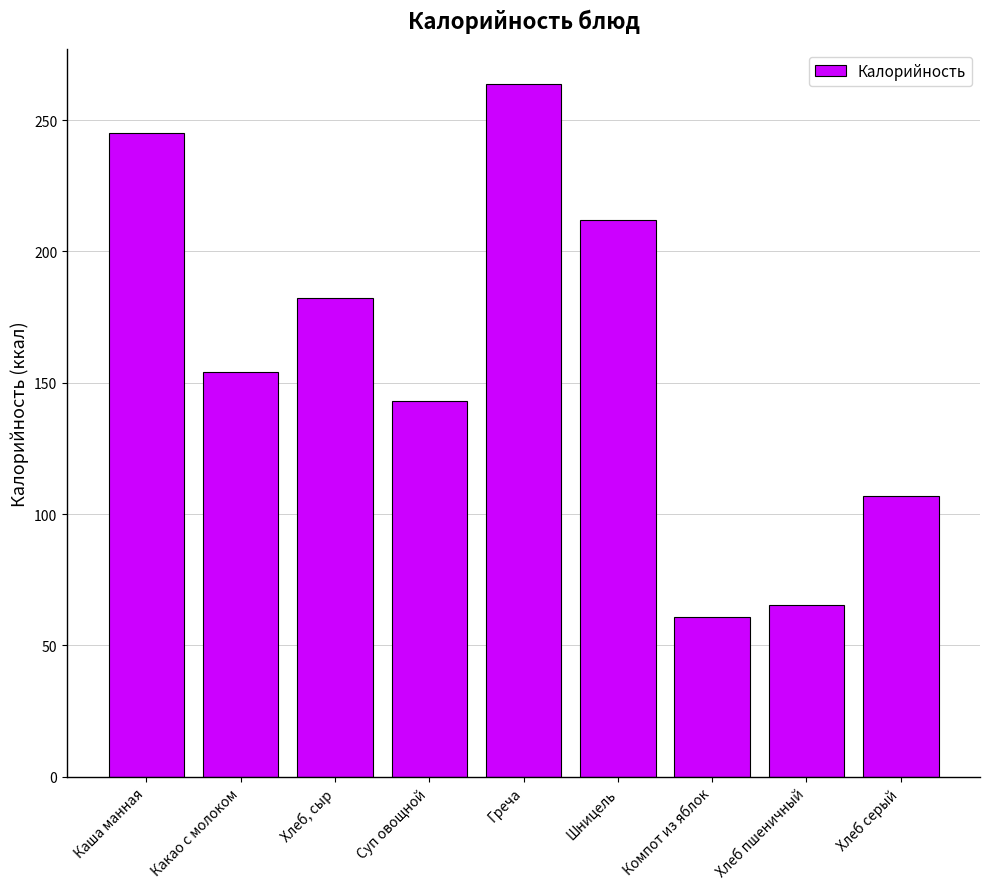

What position from the right is Суп овощной?

6